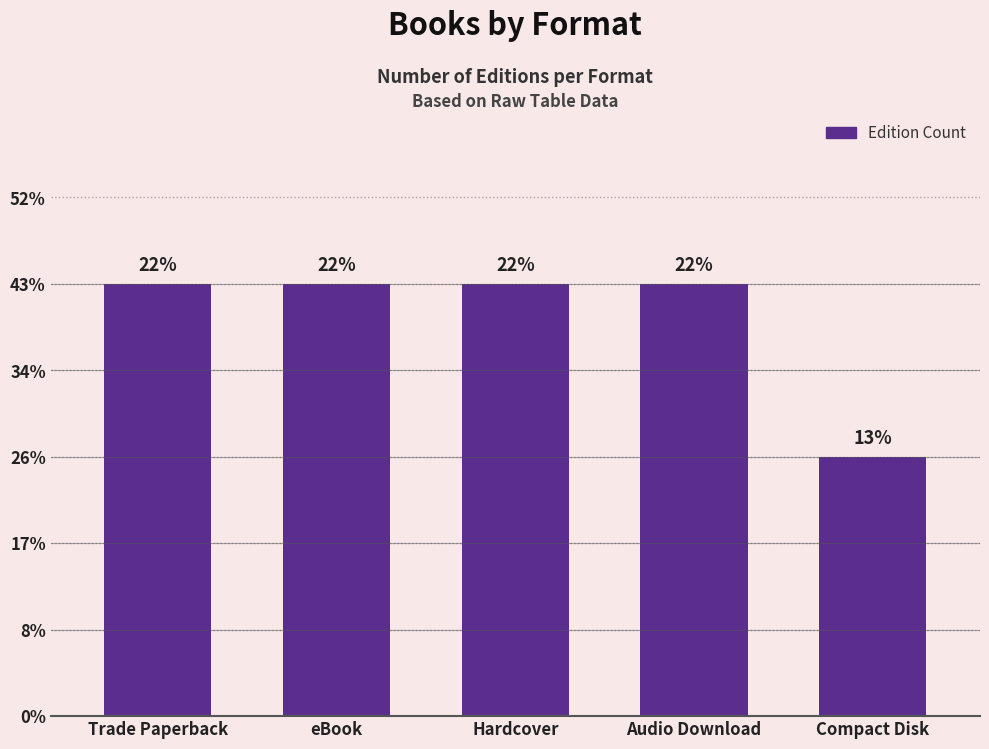

Approximately how many times larger is the value at Compact Disk compared to eBook?

0.6